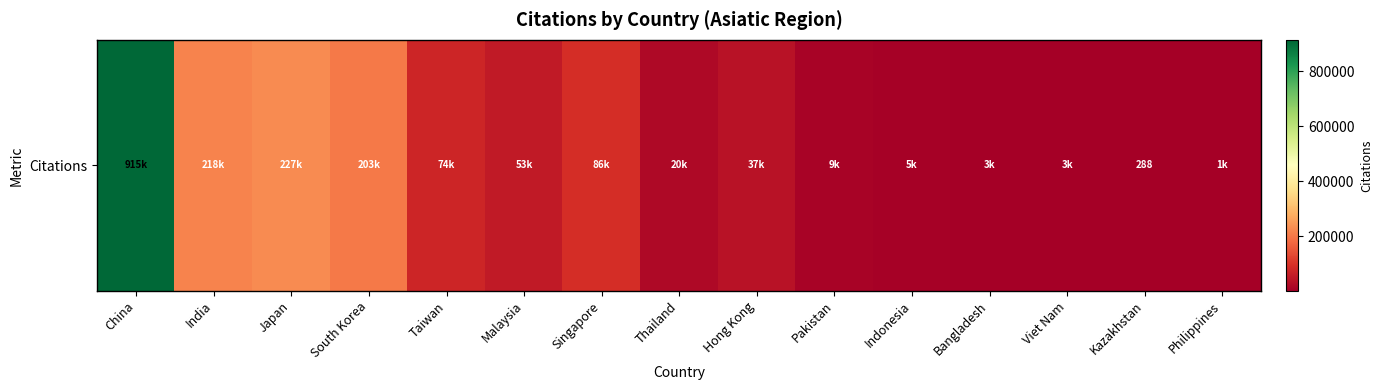

What is the greatest value displayed?

915211